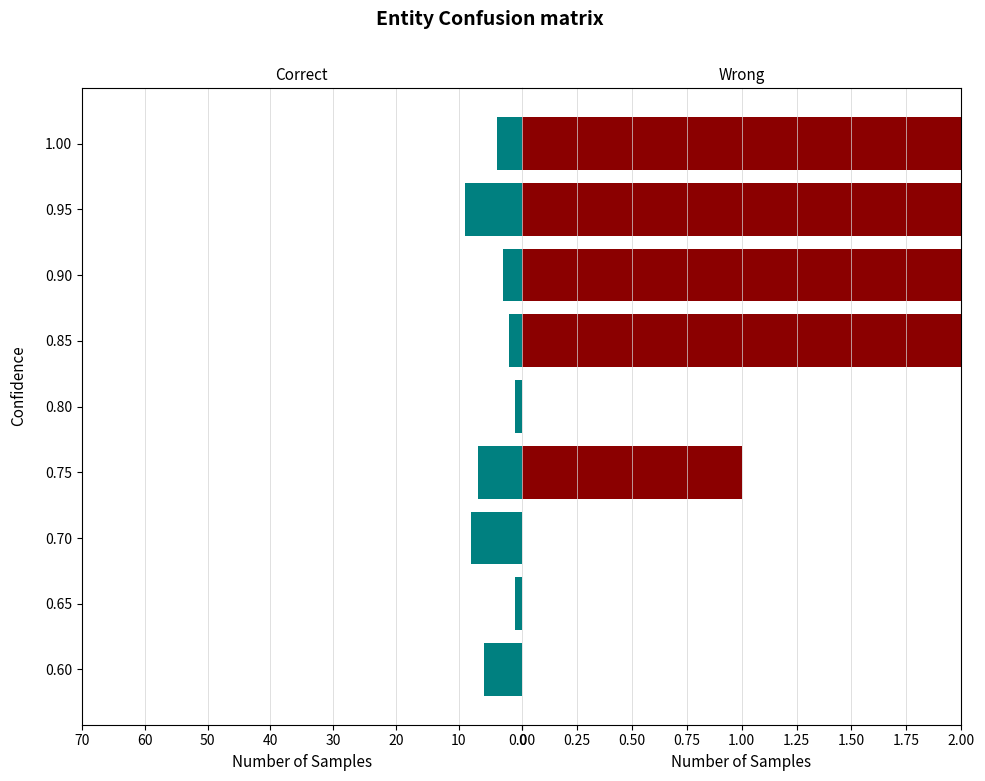

Reading right to left, transcribe all the data shown in this chart.

col_8: 4	9	3	2	1	7	8	1	6
col_4: 3	6	9	8	0	1	0	0	0